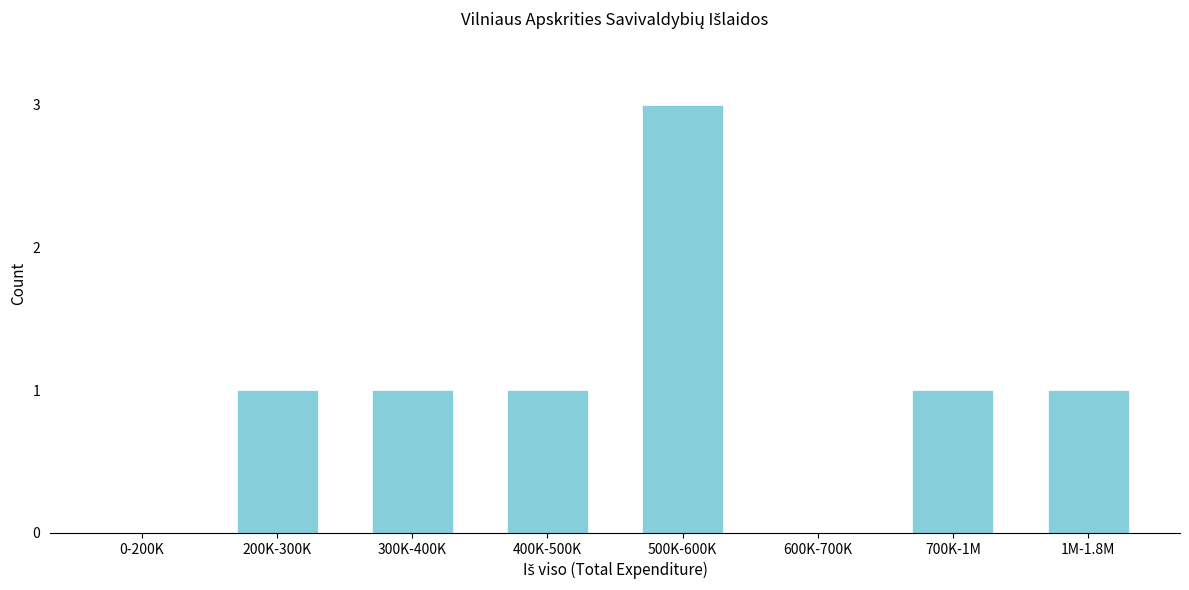

Reading right to left, what are all the values shown in this chart?

1M-1.8M=1	700K-1M=1	600K-700K=0	500K-600K=3	400K-500K=1	300K-400K=1	200K-300K=1	0-200K=0